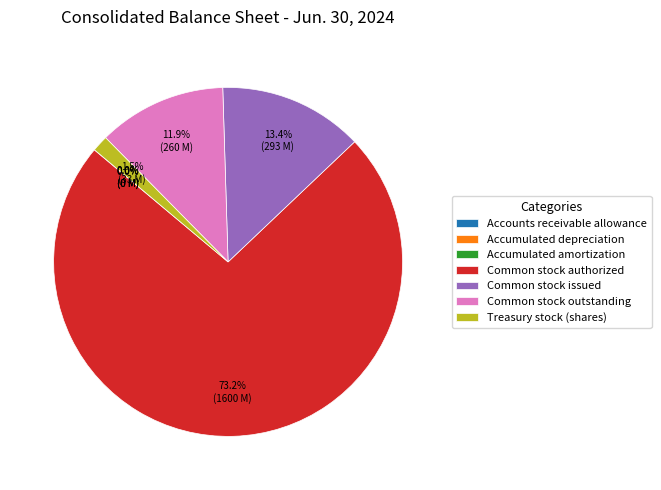

Does Common stock authorized account for over 50% of the chart?

Yes